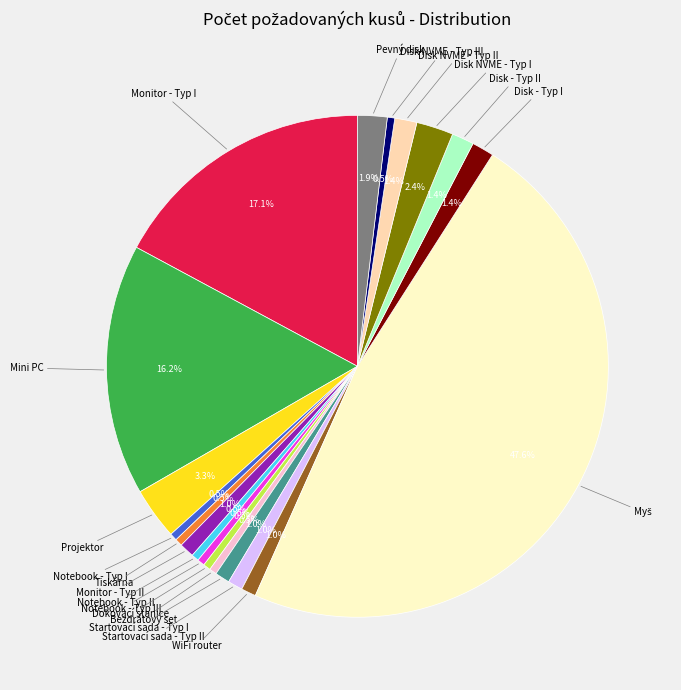

Is there a majority slice in this chart?

No